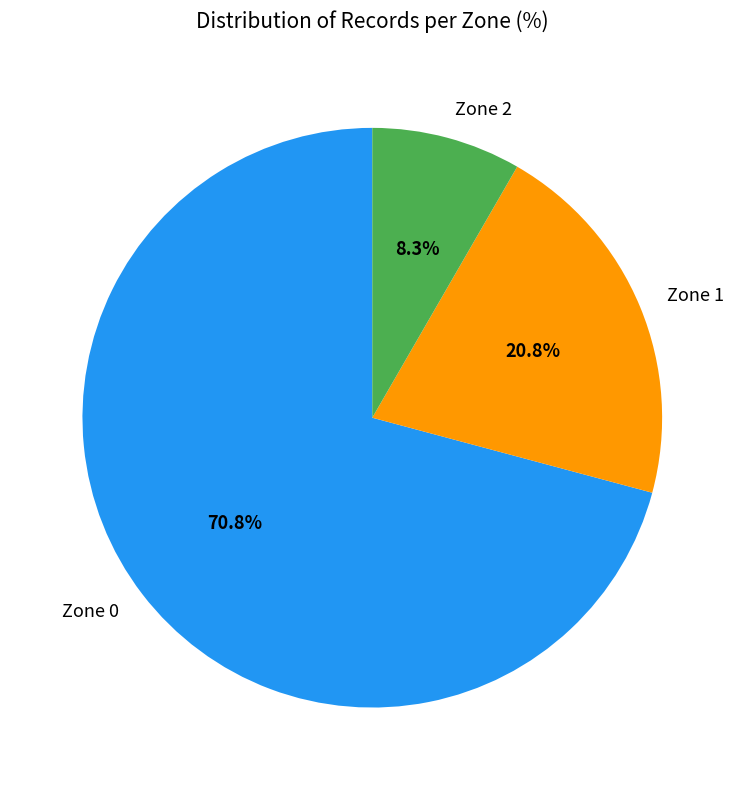

What percentage is the Zone 2 slice, to the nearest percent?

8%